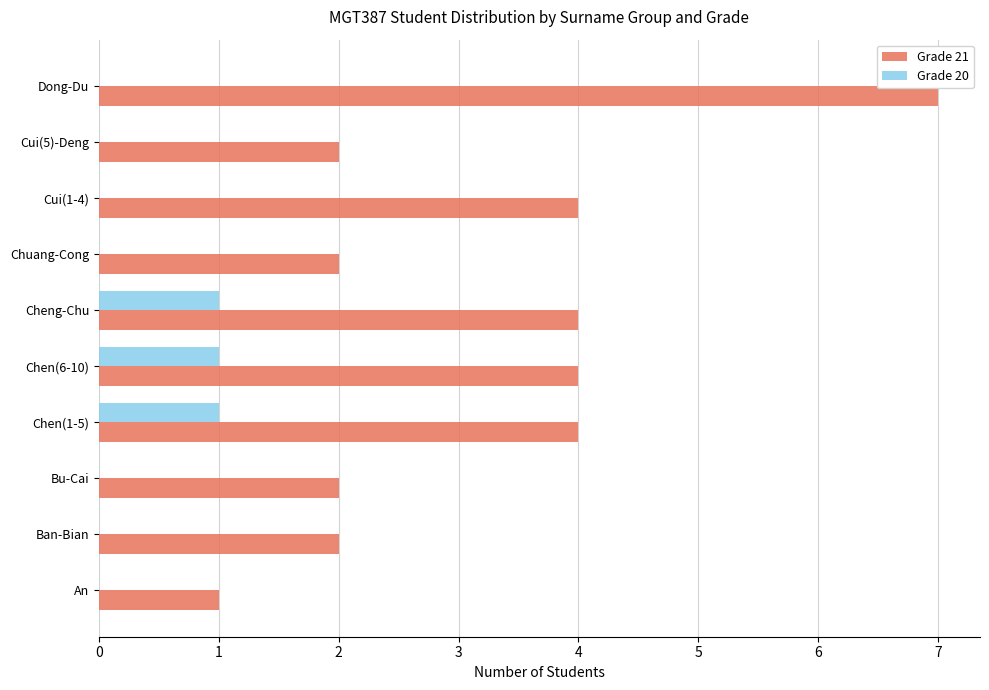

Count the number of data series in this chart.

2